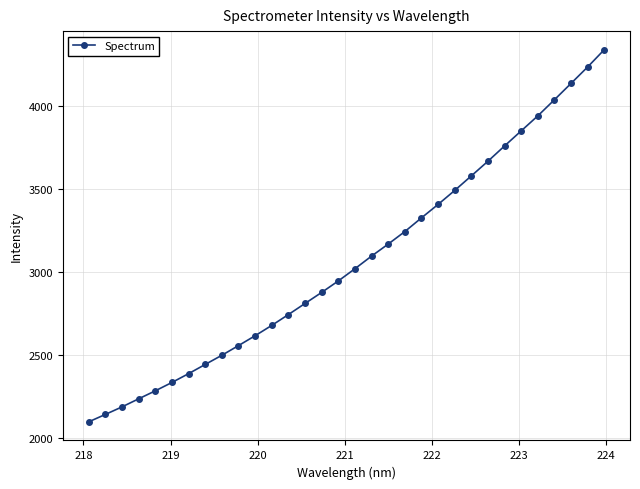

What is the difference between the maximum and minimum values?

2245.9